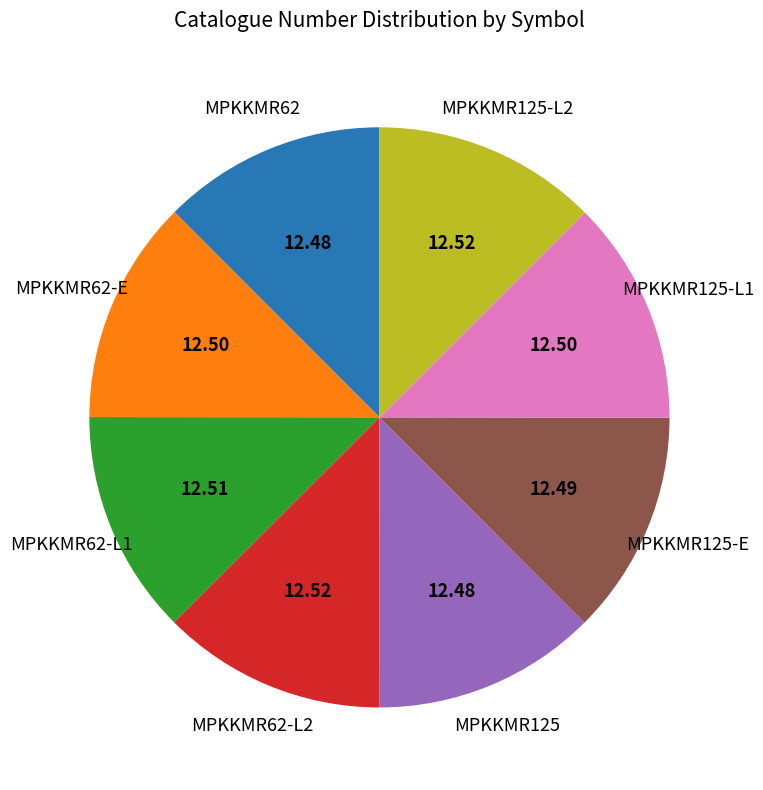

Count the number of slices in the pie.

8